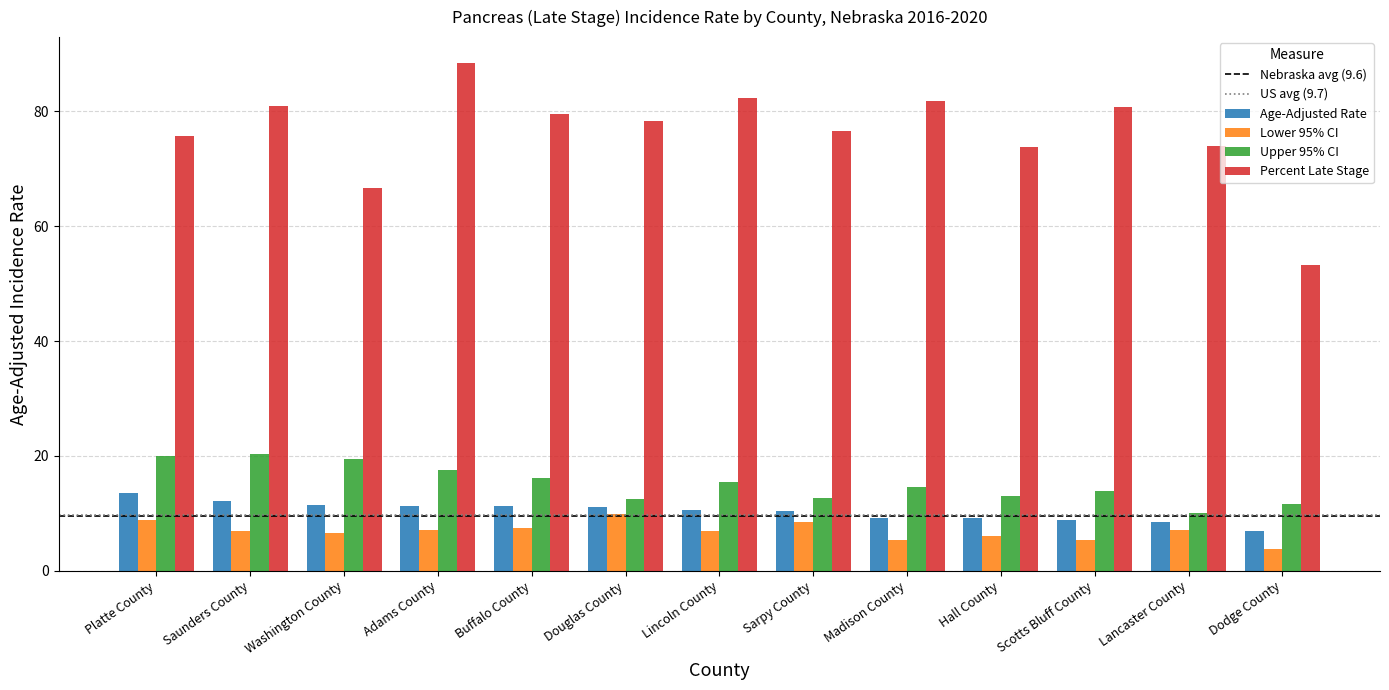

Is the value of Lower 95% CI at Madison County greater than the value of Percent Late Stage at Hall County?

No